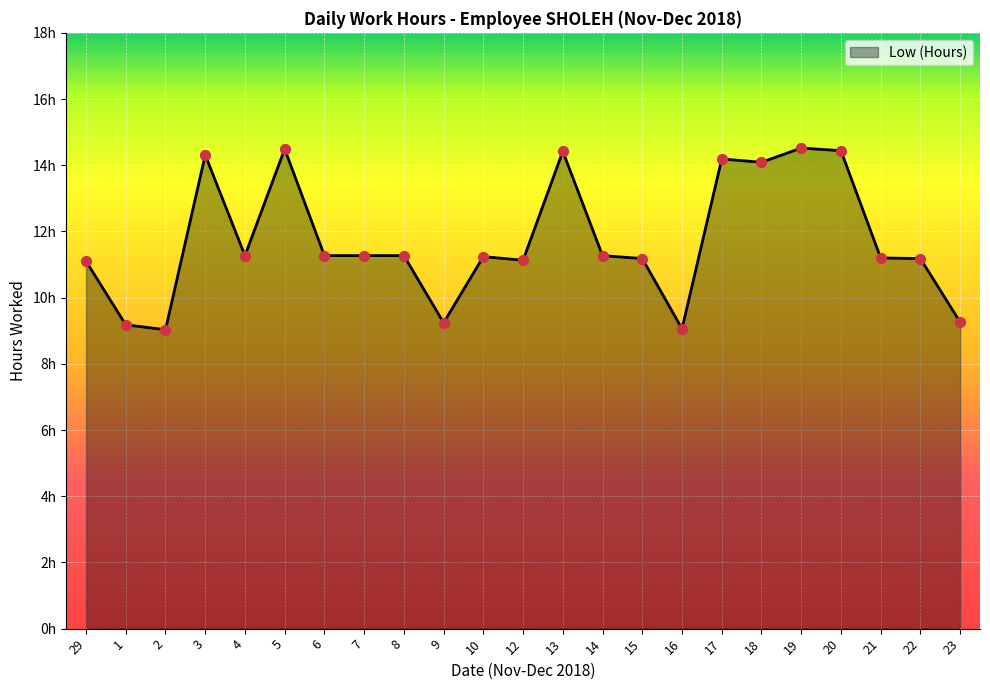

What is the change in value from 12 to 14?

+0.1